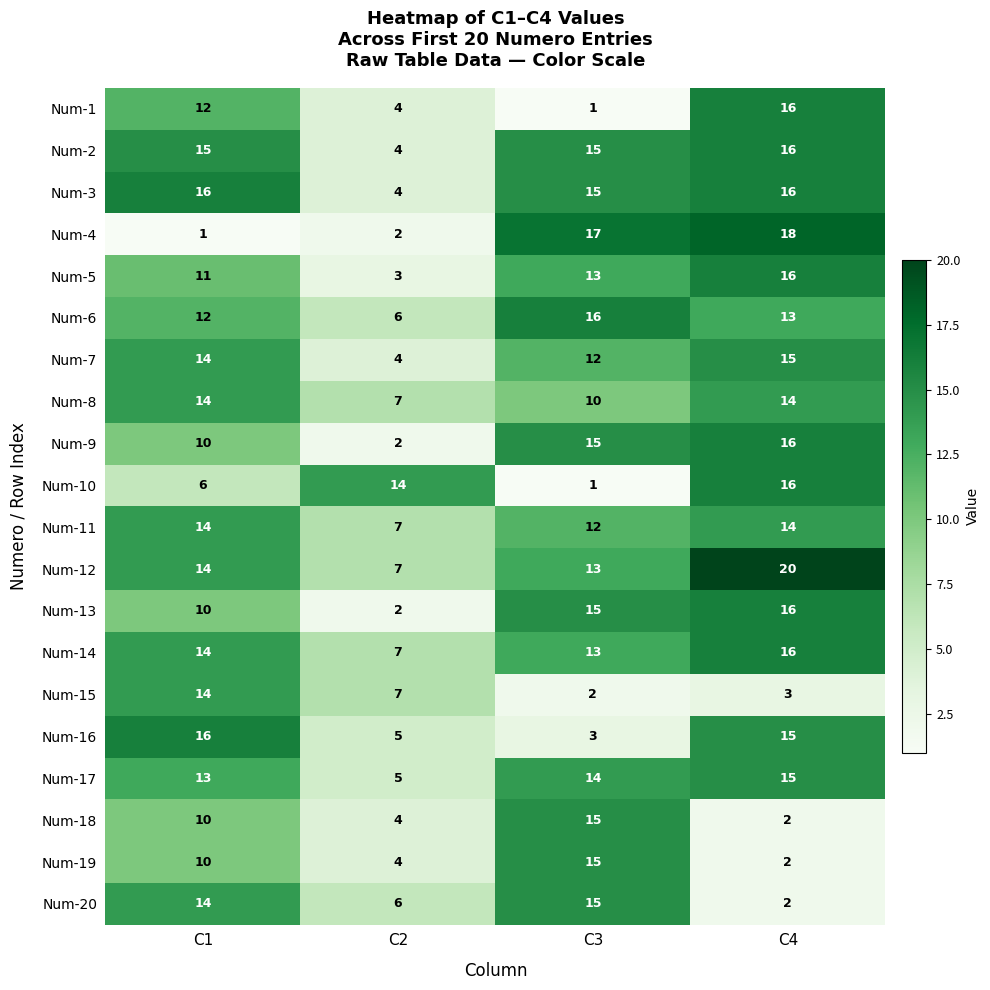

What is the total value across all series at C2?

104